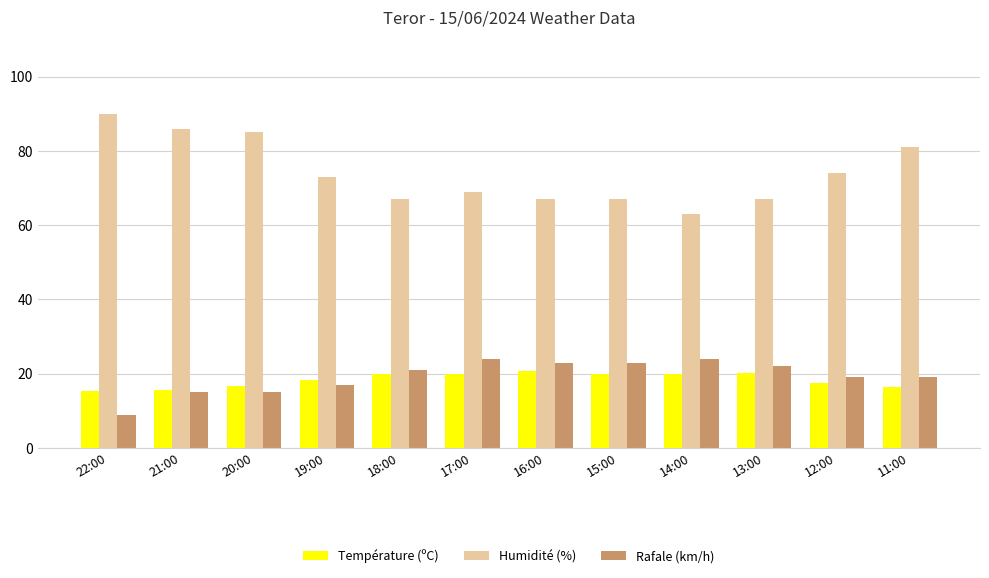

How many data points in Température (ºC) are above 19?

6